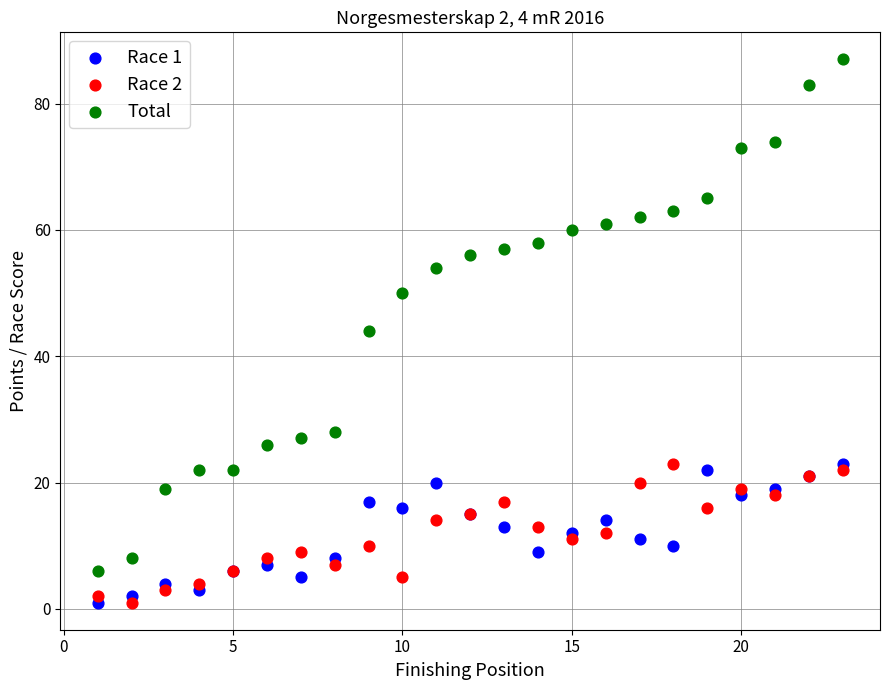

Which series contains the highest Y value?

Total